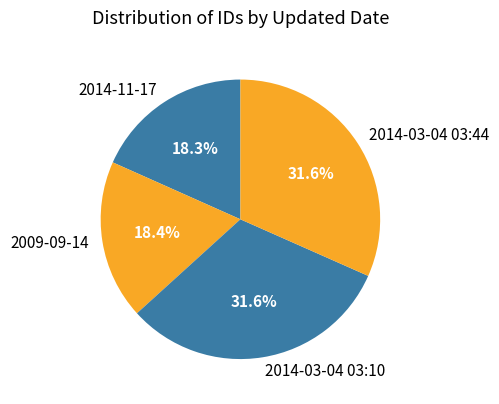

True or false: 2014-03-04 03:44 accounts for 17% of the total.

False